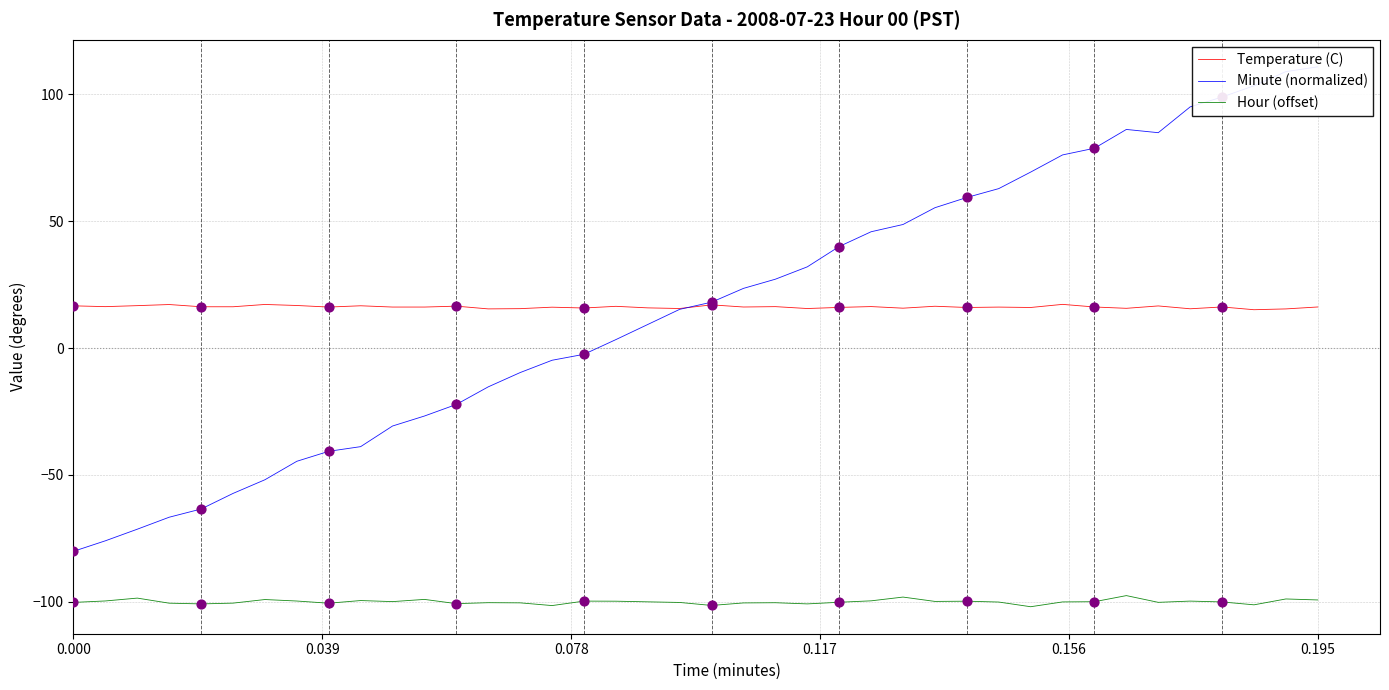

Which series reaches the maximum Y coordinate?

Minute (normalized)